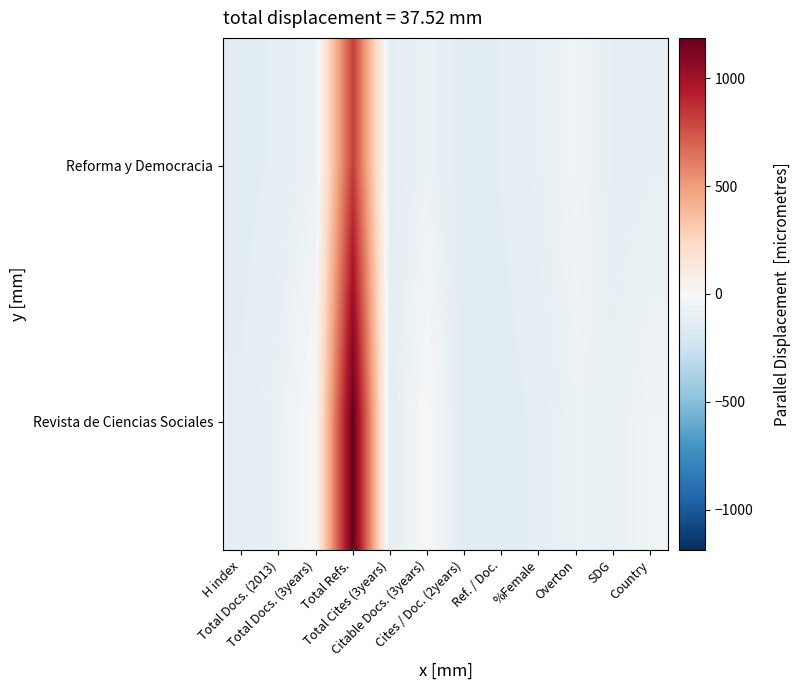

At which category is the sum across all series the highest?

Total Refs.